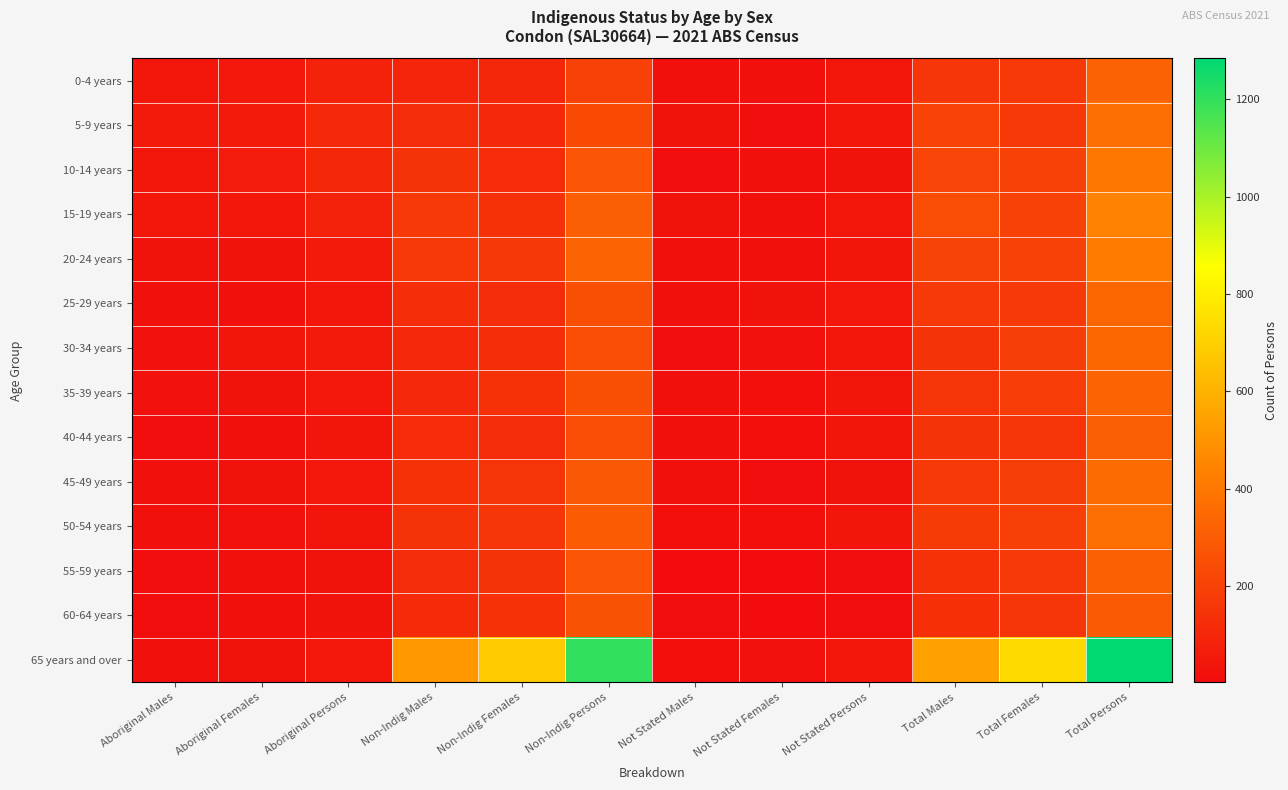

Reading right to left, extract all data points from this chart.

0-4 years: Total Persons=324	Total Females=166	Total Males=155	Not Stated Persons=40	Not Stated Females=20	Not Stated Males=16	Non-Indig Persons=199	Non-Indig Females=104	Non-Indig Males=95	Aboriginal Persons=85	Aboriginal Females=47	Aboriginal Males=45
5-9 years: Total Persons=373	Total Females=171	Total Males=204	Not Stated Persons=43	Not Stated Females=13	Not Stated Males=25	Non-Indig Persons=234	Non-Indig Females=108	Non-Indig Males=122	Aboriginal Persons=106	Aboriginal Females=52	Aboriginal Males=51
10-14 years: Total Persons=404	Total Females=199	Total Males=213	Not Stated Persons=25	Not Stated Females=18	Not Stated Males=9	Non-Indig Persons=272	Non-Indig Females=119	Non-Indig Males=149	Aboriginal Persons=102	Aboriginal Females=60	Aboriginal Males=44
15-19 years: Total Persons=445	Total Females=202	Total Males=242	Not Stated Persons=45	Not Stated Females=18	Not Stated Males=27	Non-Indig Persons=306	Non-Indig Females=138	Non-Indig Males=171	Aboriginal Persons=88	Aboriginal Females=43	Aboriginal Males=45
20-24 years: Total Persons=416	Total Females=202	Total Males=209	Not Stated Persons=35	Not Stated Females=16	Not Stated Males=19	Non-Indig Persons=327	Non-Indig Females=163	Non-Indig Males=166	Aboriginal Persons=53	Aboriginal Females=25	Aboriginal Males=28
25-29 years: Total Persons=338	Total Females=167	Total Males=173	Not Stated Persons=47	Not Stated Females=26	Not Stated Males=20	Non-Indig Persons=253	Non-Indig Females=121	Non-Indig Males=130	Aboriginal Persons=40	Aboriginal Females=20	Aboriginal Males=18
30-34 years: Total Persons=340	Total Females=188	Total Males=145	Not Stated Persons=45	Not Stated Females=23	Not Stated Males=13	Non-Indig Persons=244	Non-Indig Females=130	Non-Indig Males=113	Aboriginal Persons=54	Aboriginal Females=35	Aboriginal Males=22
35-39 years: Total Persons=328	Total Females=181	Total Males=152	Not Stated Persons=31	Not Stated Females=15	Not Stated Males=20	Non-Indig Persons=251	Non-Indig Females=141	Non-Indig Males=109	Aboriginal Persons=47	Aboriginal Females=27	Aboriginal Males=21
40-44 years: Total Persons=304	Total Females=153	Total Males=150	Not Stated Persons=32	Not Stated Females=15	Not Stated Males=20	Non-Indig Persons=240	Non-Indig Females=123	Non-Indig Males=116	Aboriginal Persons=34	Aboriginal Females=19	Aboriginal Males=12
45-49 years: Total Persons=358	Total Females=187	Total Males=167	Not Stated Persons=24	Not Stated Females=13	Not Stated Males=19	Non-Indig Persons=286	Non-Indig Females=151	Non-Indig Males=139	Aboriginal Persons=48	Aboriginal Females=28	Aboriginal Males=18
50-54 years: Total Persons=369	Total Females=193	Total Males=178	Not Stated Persons=34	Not Stated Females=15	Not Stated Males=14	Non-Indig Persons=302	Non-Indig Females=158	Non-Indig Males=148	Aboriginal Persons=35	Aboriginal Females=21	Aboriginal Males=18
55-59 years: Total Persons=317	Total Females=170	Total Males=142	Not Stated Persons=12	Not Stated Females=3	Not Stated Males=5	Non-Indig Persons=273	Non-Indig Females=148	Non-Indig Males=123	Aboriginal Persons=27	Aboriginal Females=17	Aboriginal Males=13
60-64 years: Total Persons=295	Total Females=159	Total Males=135	Not Stated Persons=13	Not Stated Females=3	Not Stated Males=10	Non-Indig Persons=263	Non-Indig Females=141	Non-Indig Males=115	Aboriginal Persons=28	Aboriginal Females=18	Aboriginal Males=10
65 years and over: Total Persons=1284	Total Females=736	Total Males=548	Not Stated Persons=41	Not Stated Females=22	Not Stated Males=14	Non-Indig Persons=1201	Non-Indig Females=685	Non-Indig Males=513	Aboriginal Persons=46	Aboriginal Females=26	Aboriginal Males=18